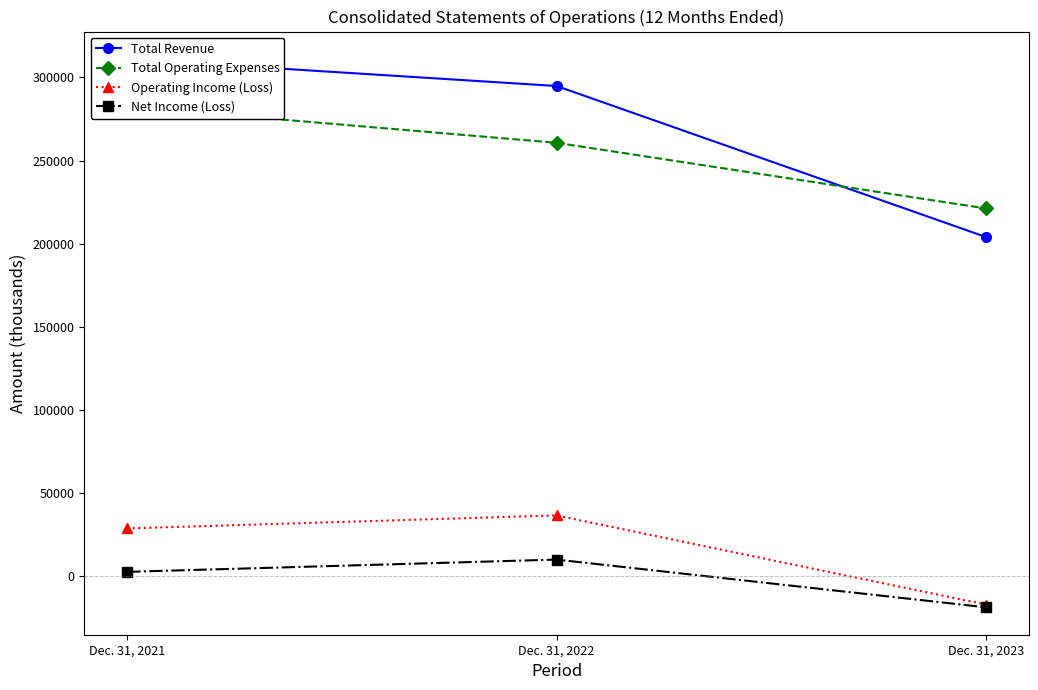

What is the total value across all series at Dec. 31, 2023?

389084